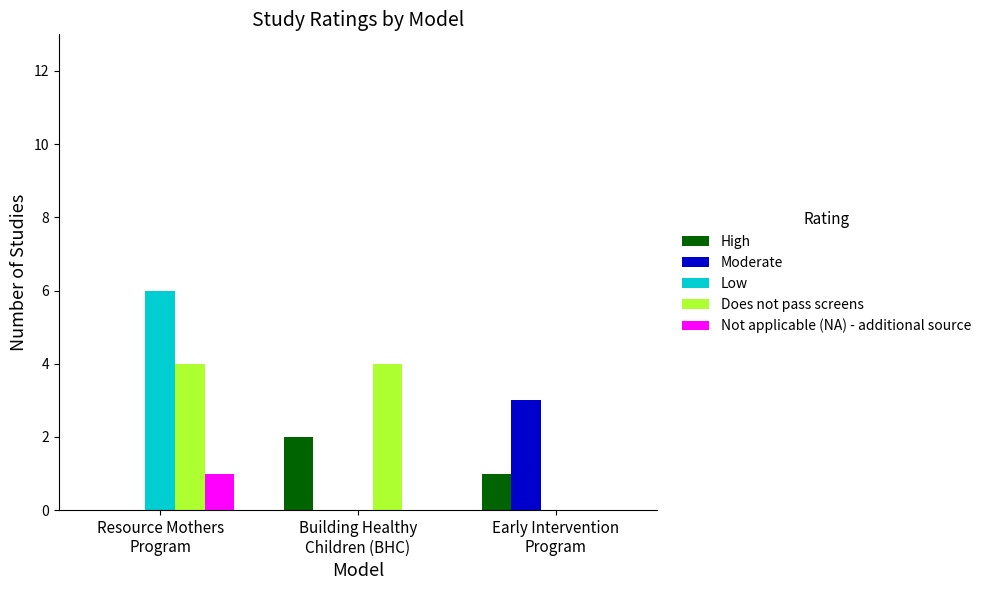

Reading right to left, what are all the values shown in this chart?

High: Early Intervention
Program=1	Building Healthy
Children (BHC)=2	Resource Mothers
Program=0
Moderate: Early Intervention
Program=3	Building Healthy
Children (BHC)=0	Resource Mothers
Program=0
Low: Early Intervention
Program=0	Building Healthy
Children (BHC)=0	Resource Mothers
Program=6
Does not pass screens: Early Intervention
Program=0	Building Healthy
Children (BHC)=4	Resource Mothers
Program=4
Not applicable (NA) - additional source: Early Intervention
Program=0	Building Healthy
Children (BHC)=0	Resource Mothers
Program=1